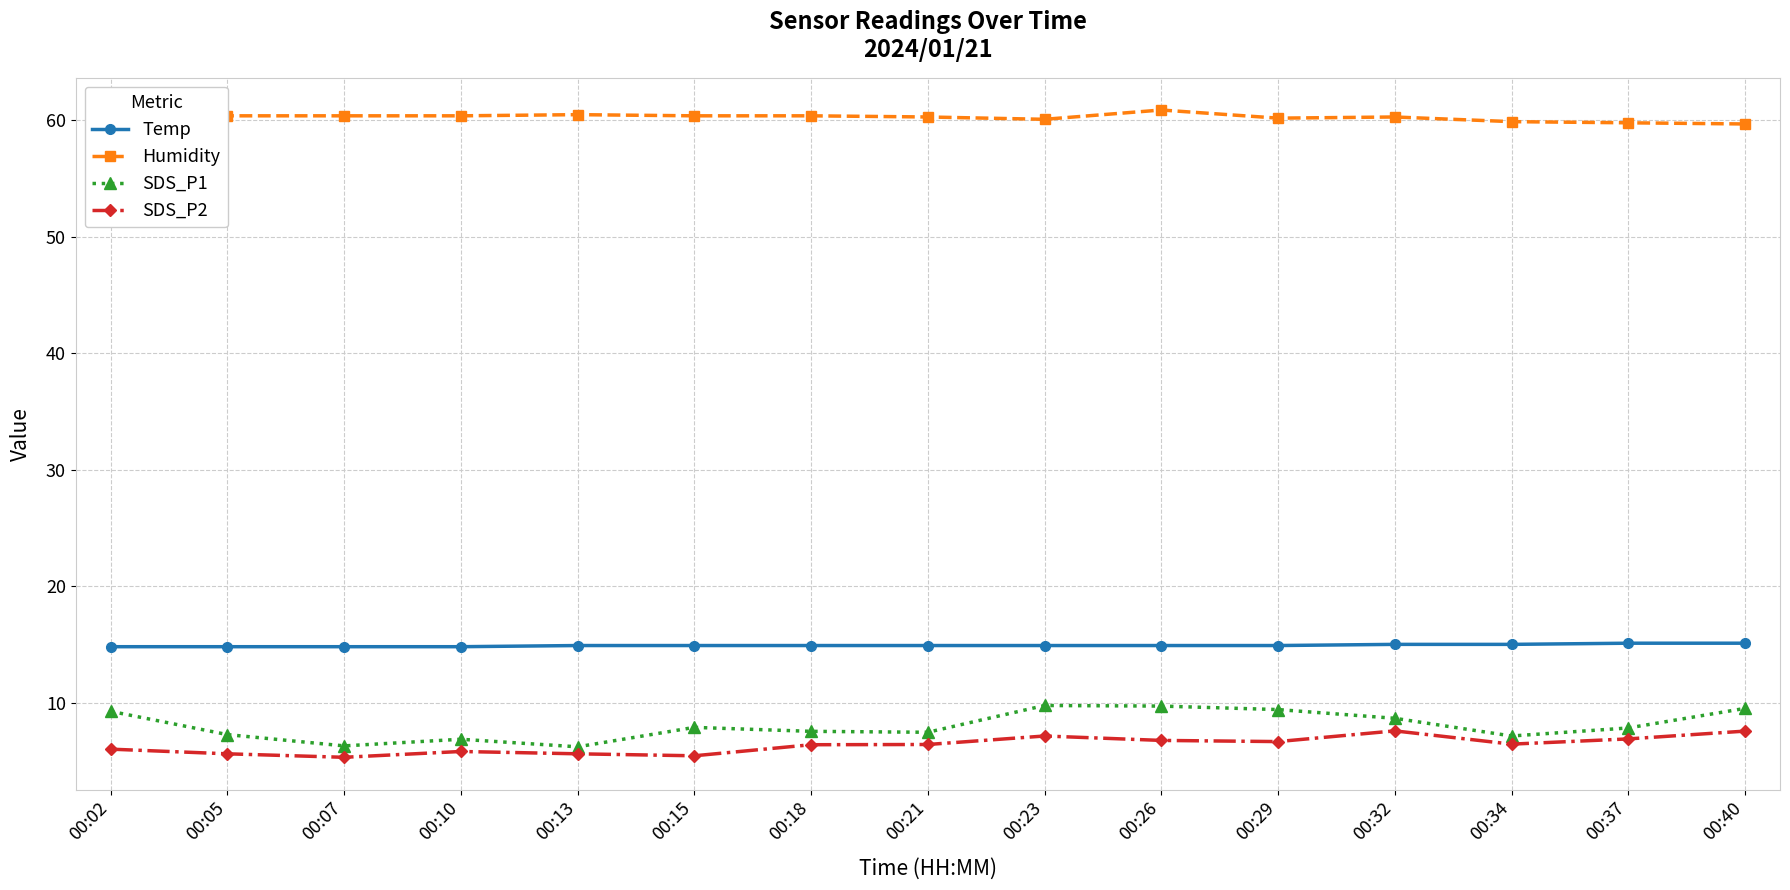

What is the total value across all series at 00:07?

86.8